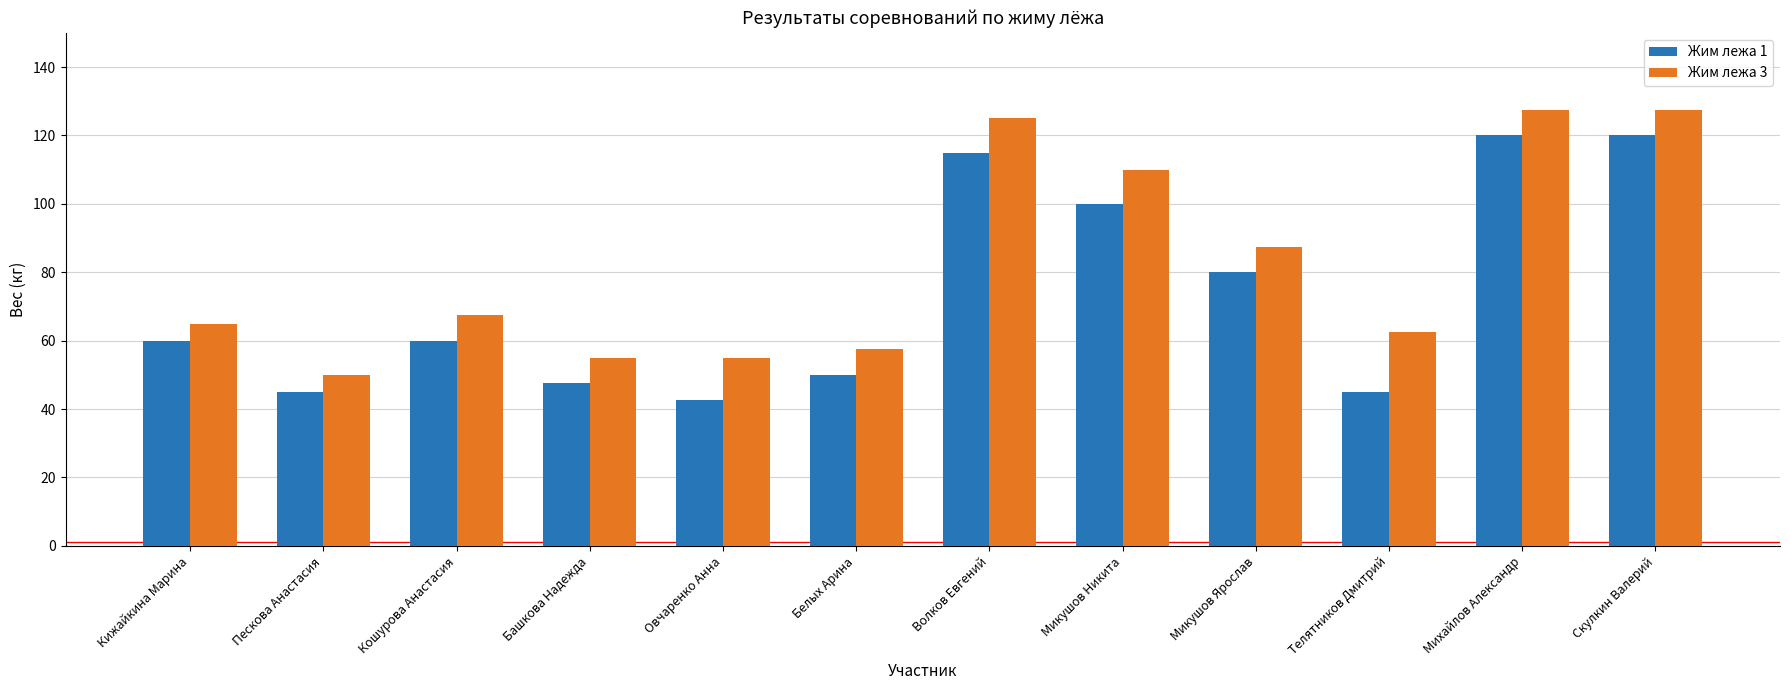

What is the spread (max minus min) of values at Телятников Дмитрий?

17.5